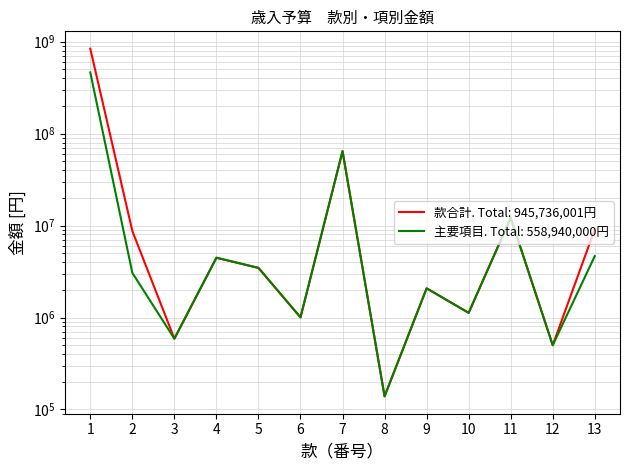

Is this an area chart (filled region under the line)?

No